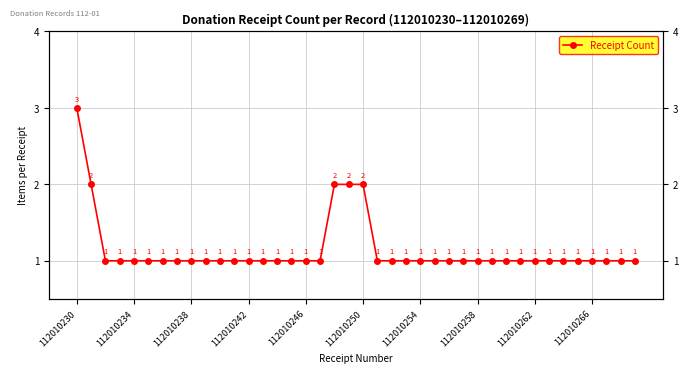

True or false: the data has more than 0 interior local peaks.

False